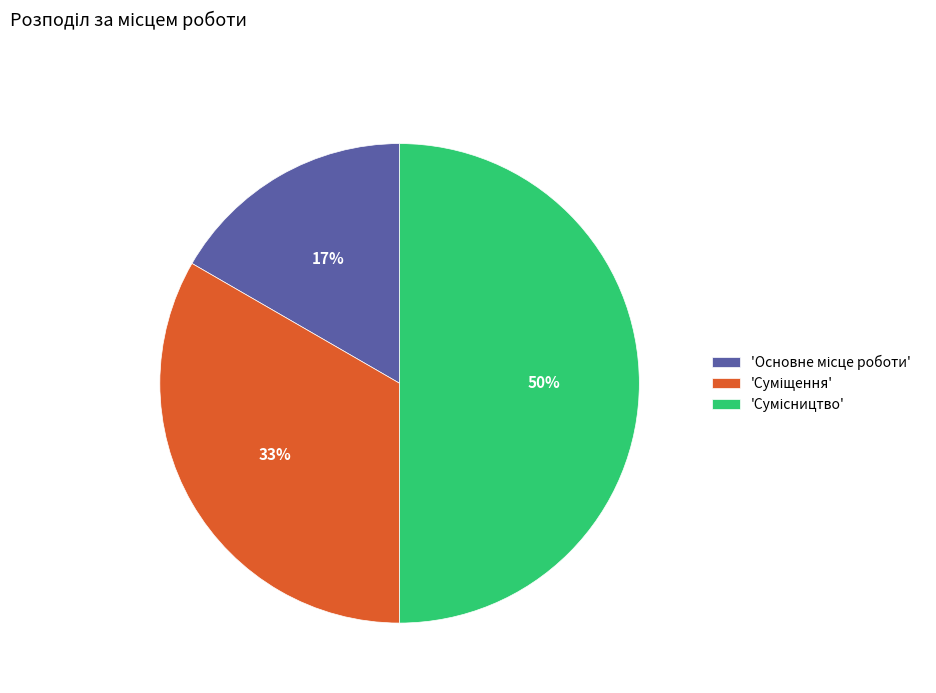

To the nearest percent, what is the difference between the largest and smallest slice percentages?

33%